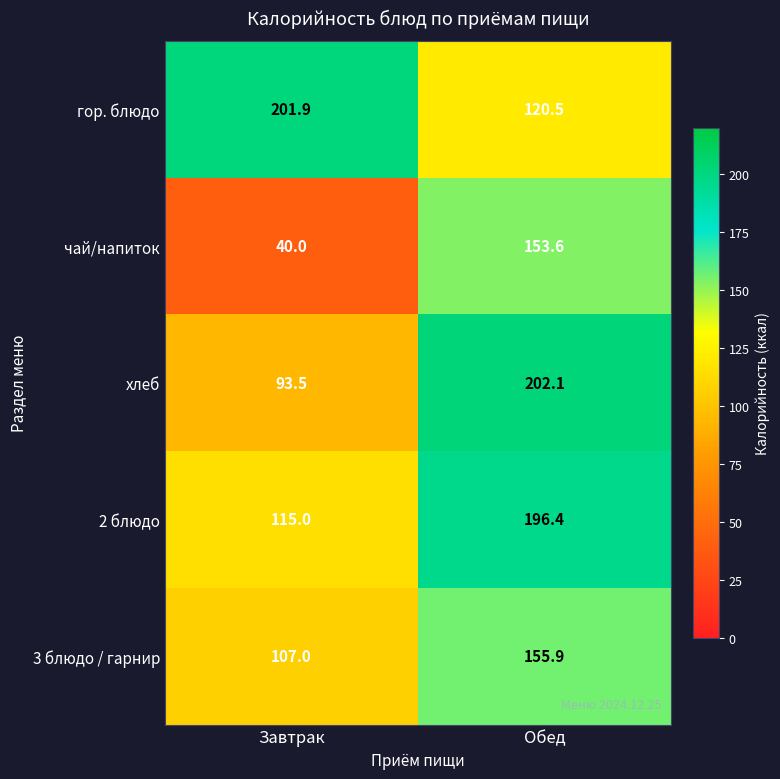

At Завтрак, list the series in order from largest to smallest.

гор. блюдо, 2 блюдо, 3 блюдо / гарнир, хлеб, чай/напиток